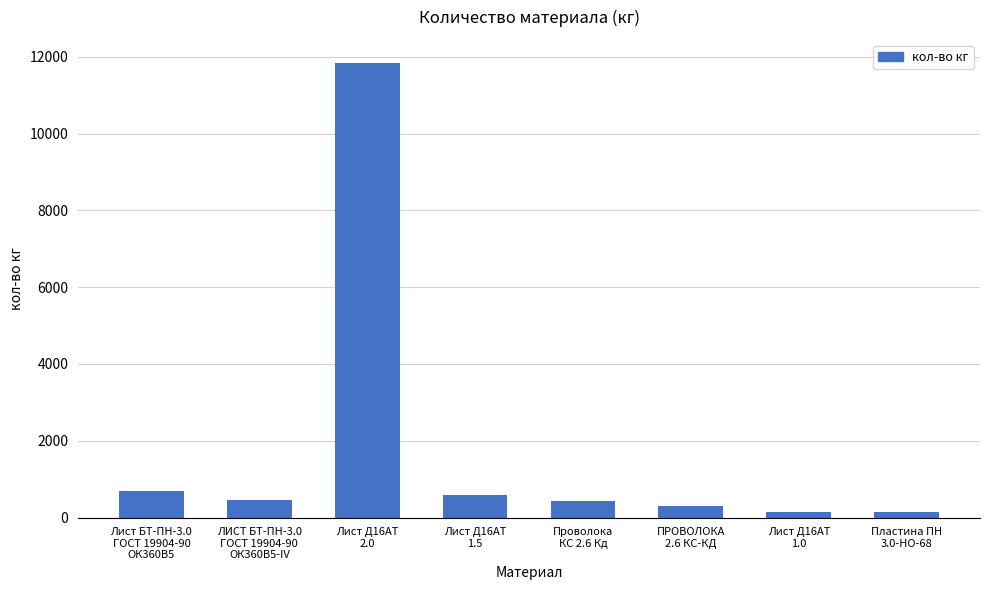

What is the greatest value displayed?

11849.5